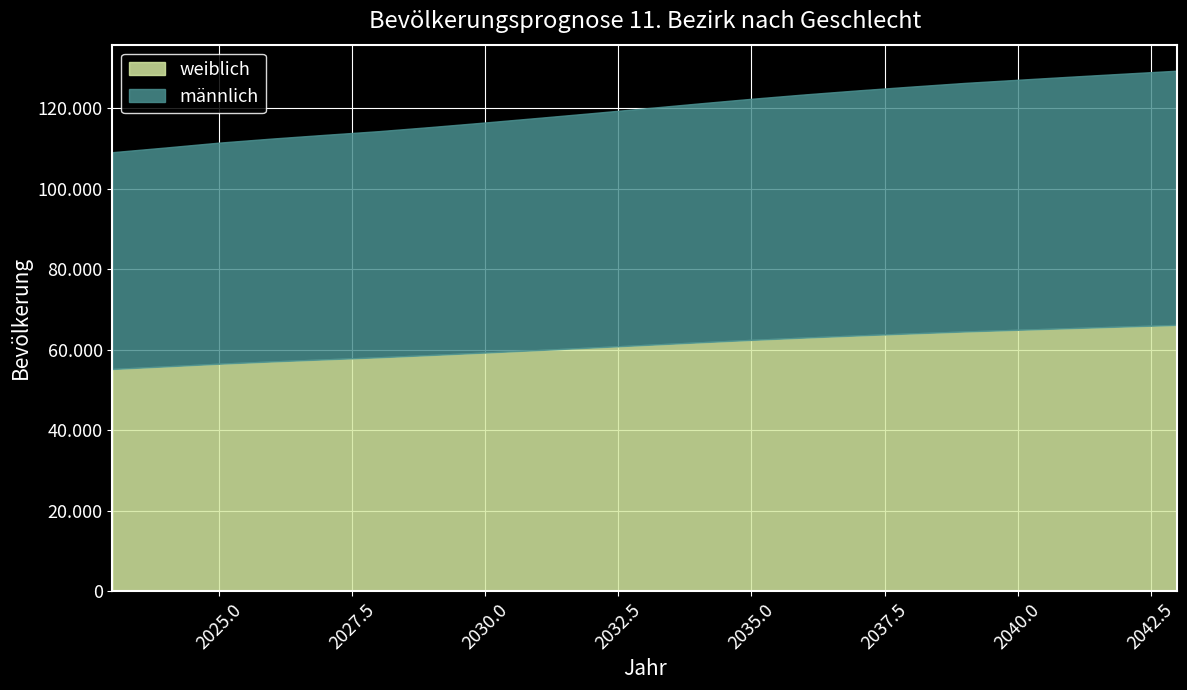

True or false: männlich has more than 0 points higher than both neighbors.

False